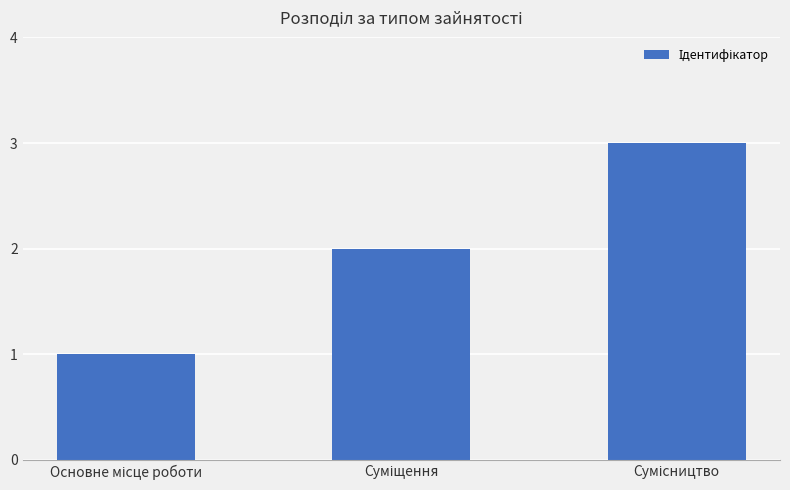

Reading left to right, extract all data points from this chart.

1	2	3